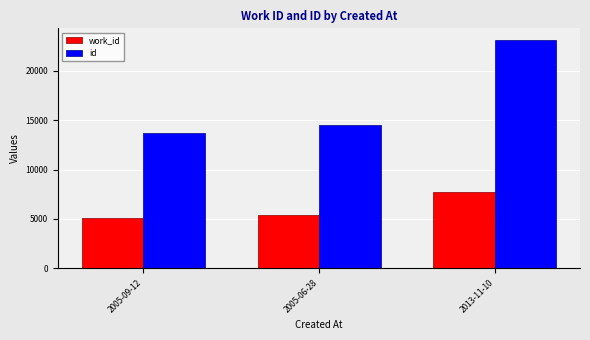

Reading right to left, extract all data points from this chart.

work_id: 2013-11-10=7750	2005-06-28=5381	2005-09-12=5088
id: 2013-11-10=23145	2005-06-28=14466	2005-09-12=13746